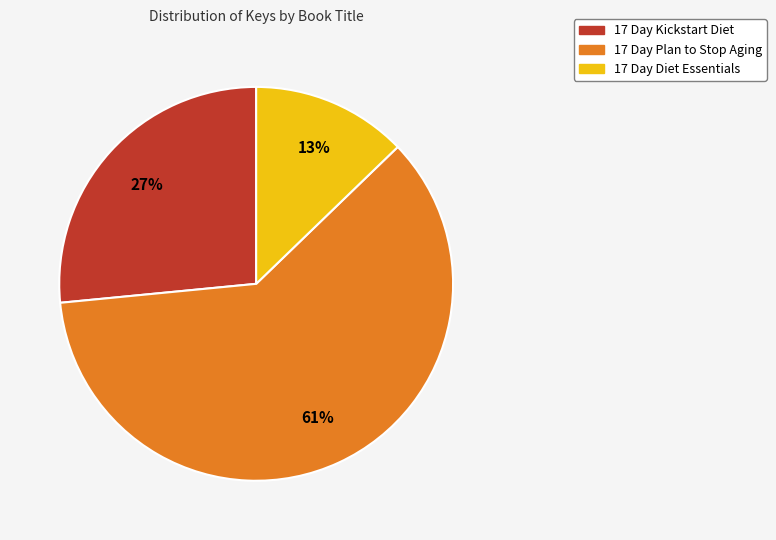

To the nearest percent, what is the difference between the 17 Day Diet Essentials and 17 Day Kickstart Diet slice percentages?

14%